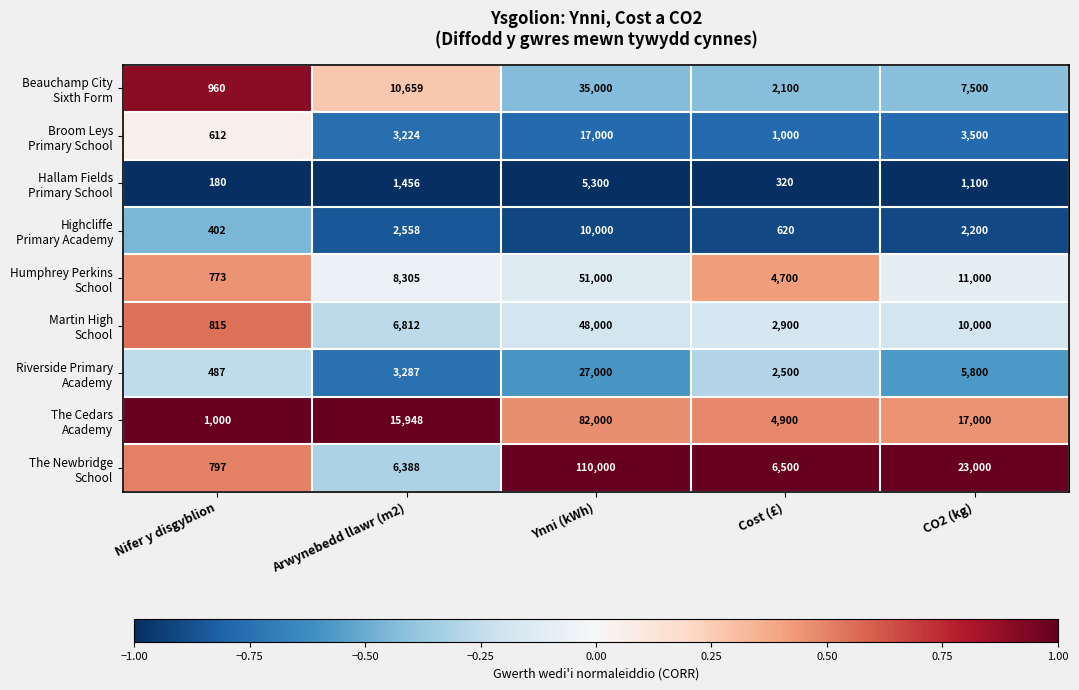

What is the difference between the highest and lowest values at Cost (£)?

6180